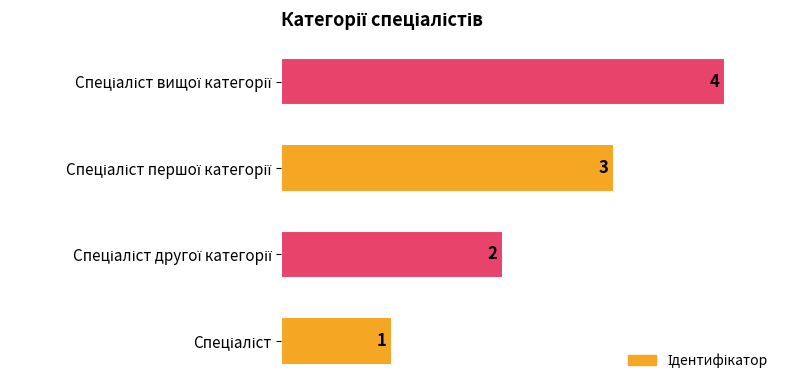

What is the greatest value displayed?

4